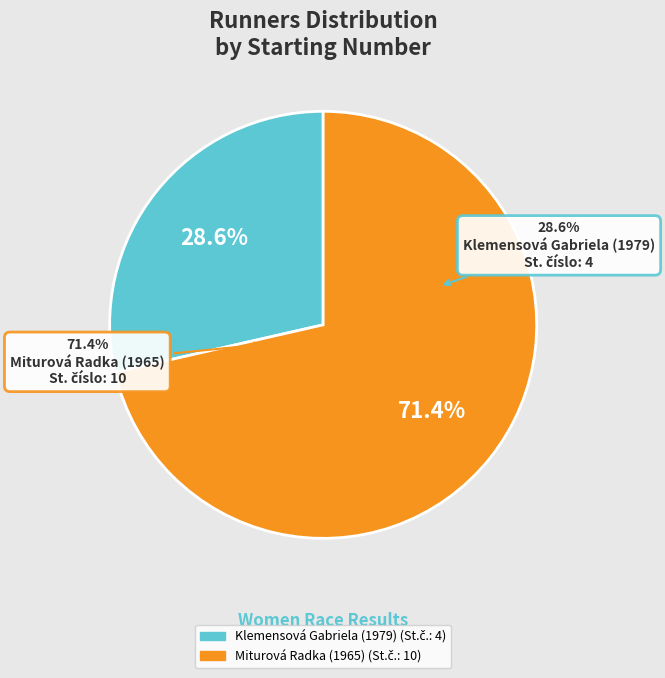

To the nearest percent, what percentage of the pie is Miturová Radka (1965)?

71%